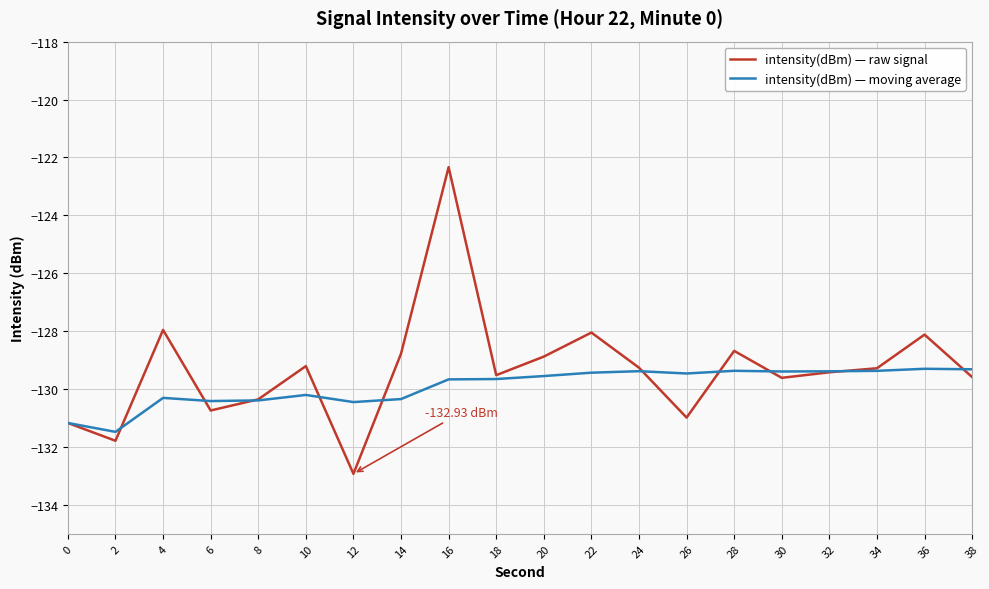

How many series are shown in this chart?

2